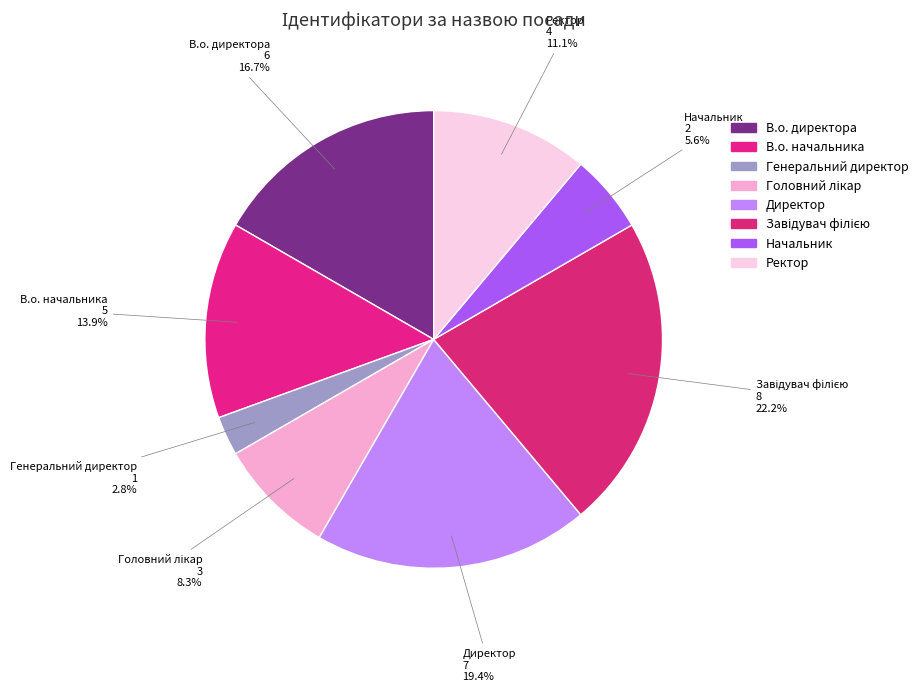

Is it true that Ректор is 21% of the pie?

False